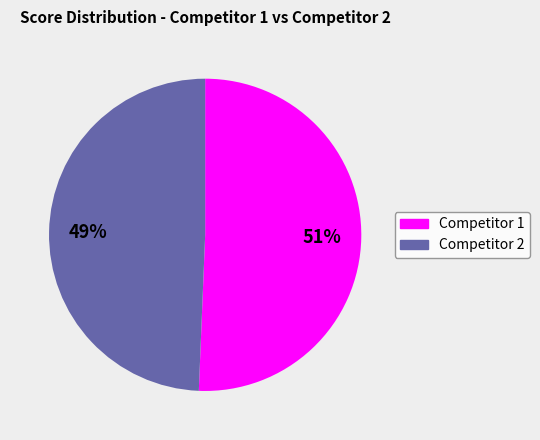

Is there any slice that represents more than half of the pie?

Yes